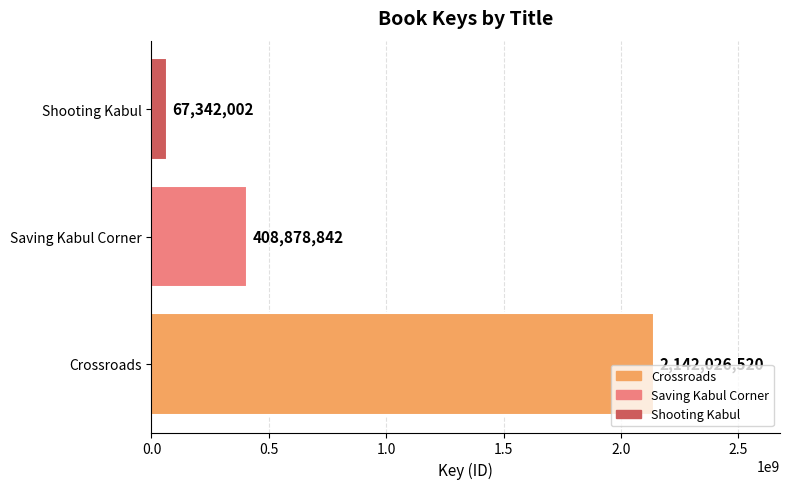

Are the bars horizontal?

Yes